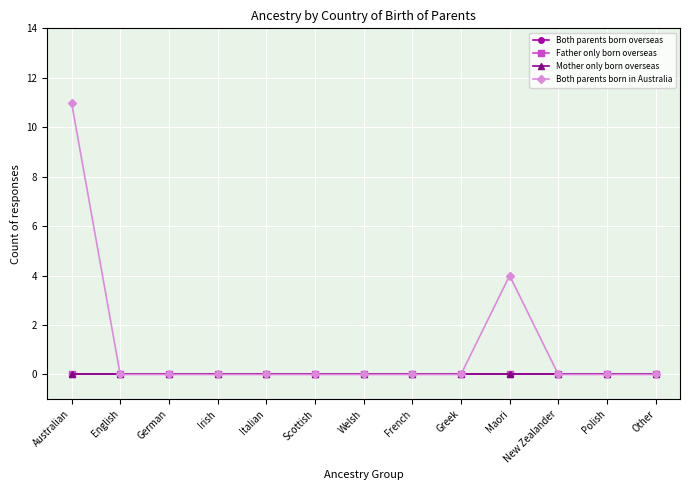

List the labels in order of Father only born overseas value, smallest first.

Australian, English, German, Irish, Italian, Scottish, Welsh, French, Greek, Maori, New Zealander, Polish, Other